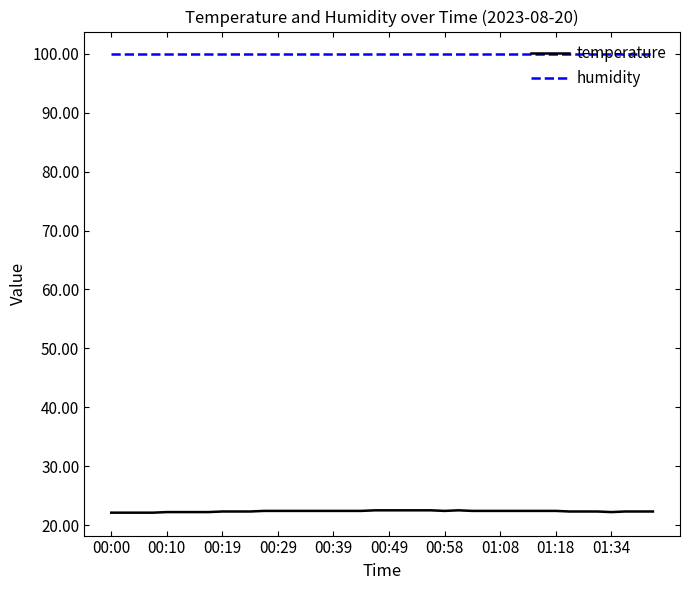

True or false: temperature and humidity intersect in this chart.

False